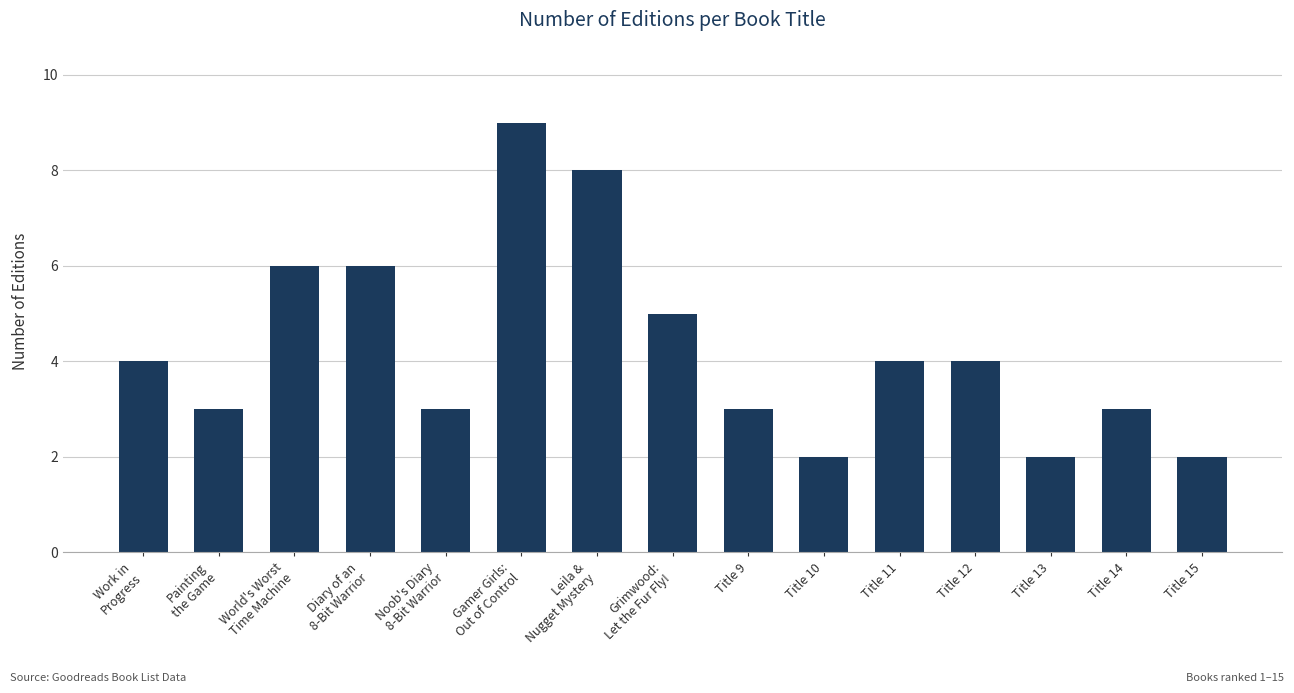

The value at Leila &
Nugget Mystery is 4. True or false?

False